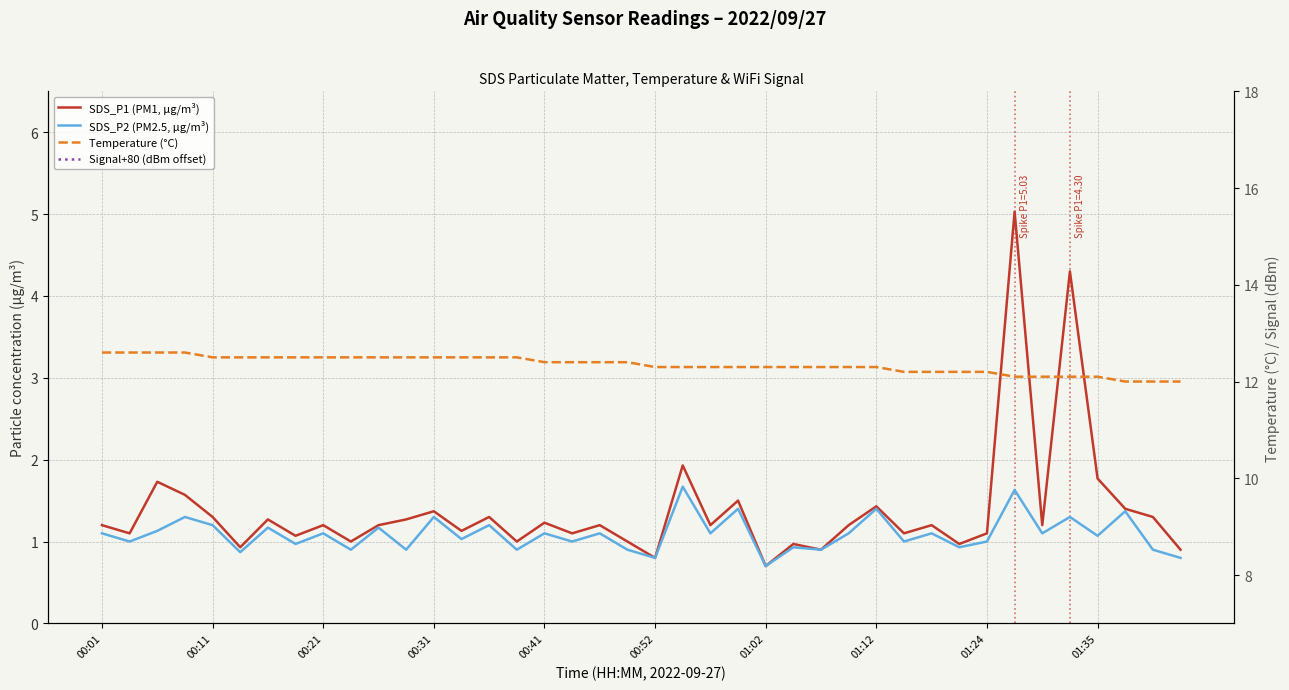

True or false: Temperature (°C) and SDS_P1 (PM1, µg/m³) cross at least once.

False